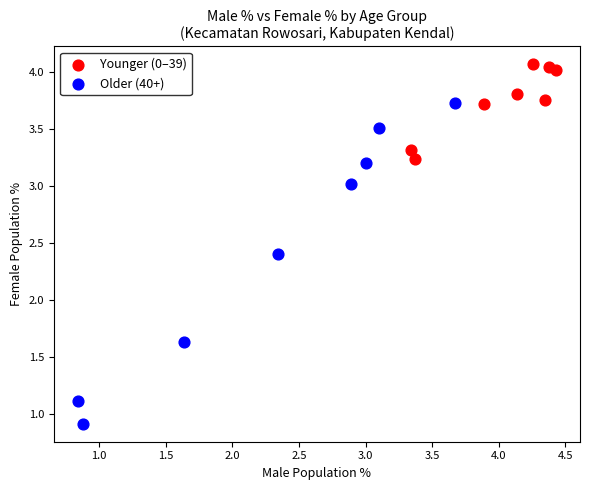

Which series reaches the maximum Y coordinate?

Younger (0–39)